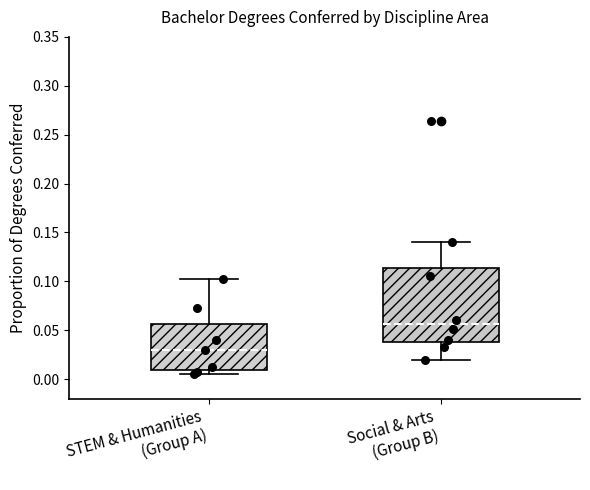

Where does the upper whisker of the box for STEM & Humanities (Group A) end on the y-axis? The values are not printed on the chart, so give them approximately, as read against the axis.

0.100